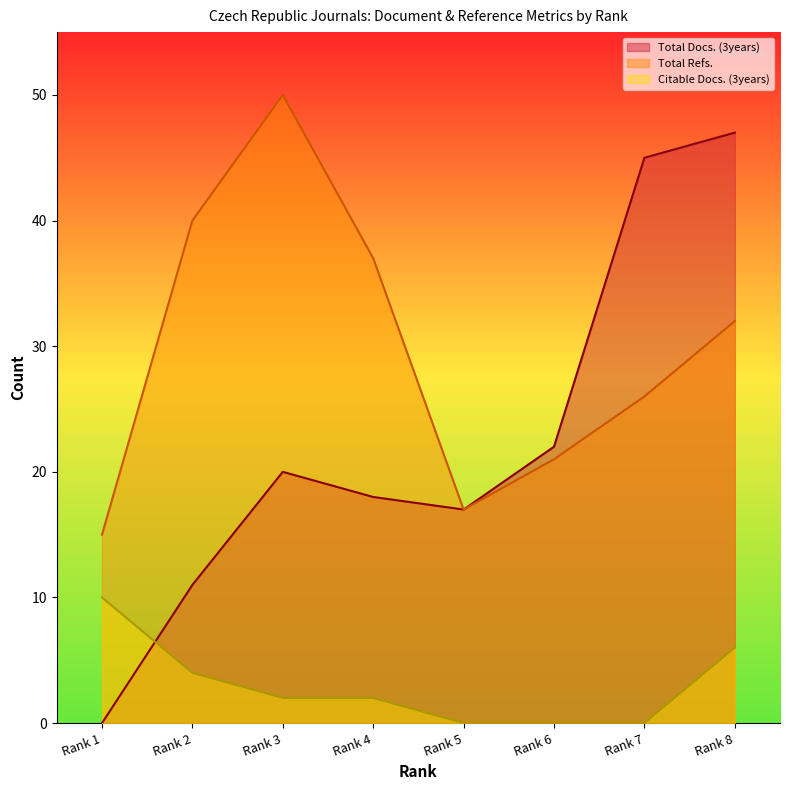

Reading left to right, extract all data points from this chart.

Total Docs. (3years): Rank 1=0	Rank 2=11	Rank 3=20	Rank 4=18	Rank 5=17	Rank 6=22	Rank 7=45	Rank 8=47
Total Refs.: Rank 1=15	Rank 2=40	Rank 3=50	Rank 4=37	Rank 5=17	Rank 6=21	Rank 7=26	Rank 8=32
Citable Docs. (3years): Rank 1=10	Rank 2=4	Rank 3=2	Rank 4=2	Rank 5=0	Rank 6=0	Rank 7=0	Rank 8=6